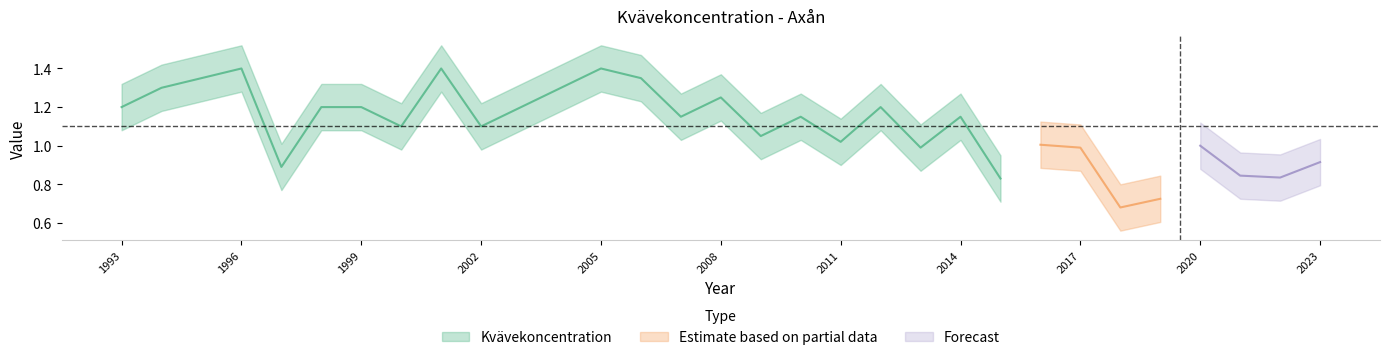

What is the change in value from 1994 to 2000?

-0.2